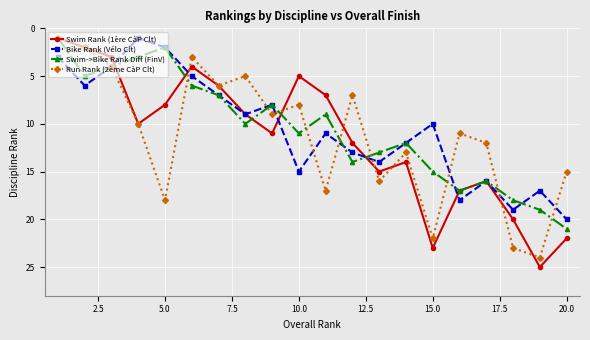

In Swim->Bike Rank Diff (FinV), how many points are higher than both neighbors (excluding endpoints)?

5